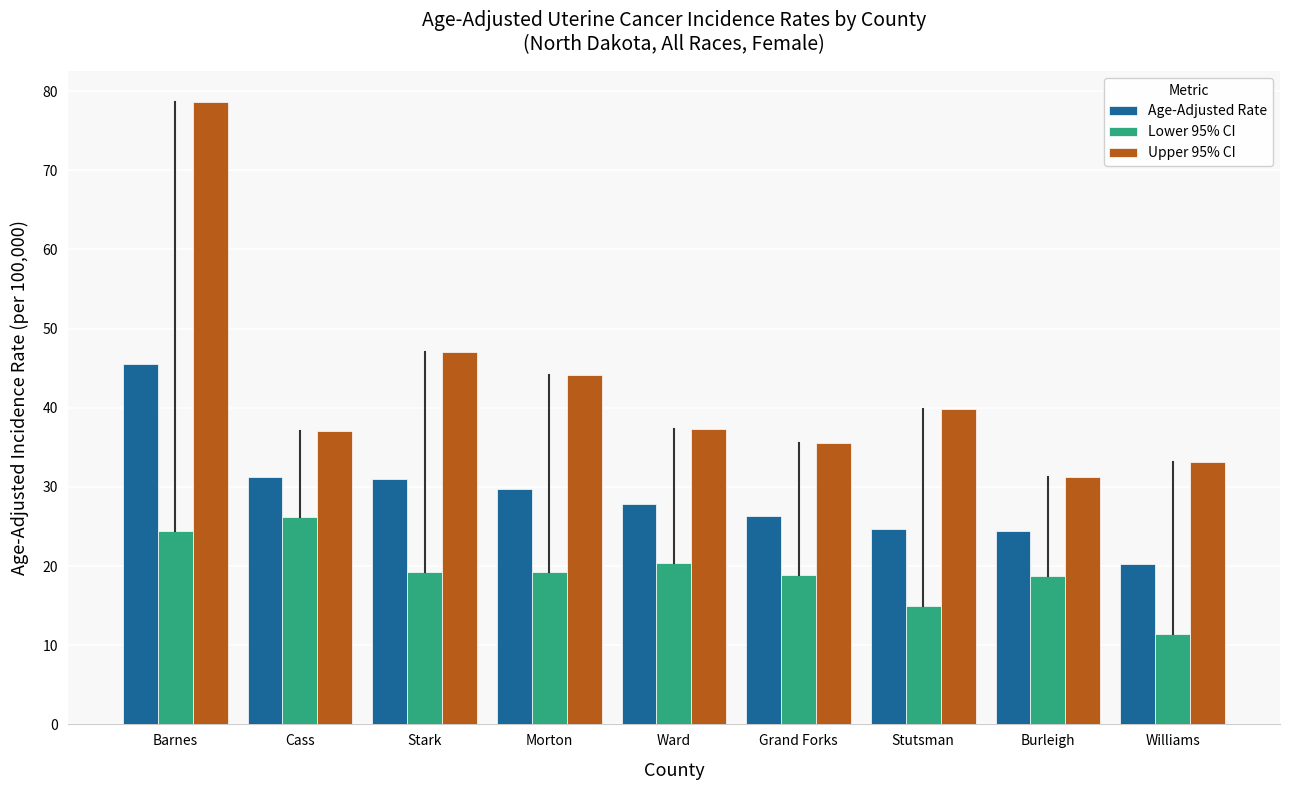

The Lower 95% CI series shows 28.4 at Grand Forks. True or false?

False